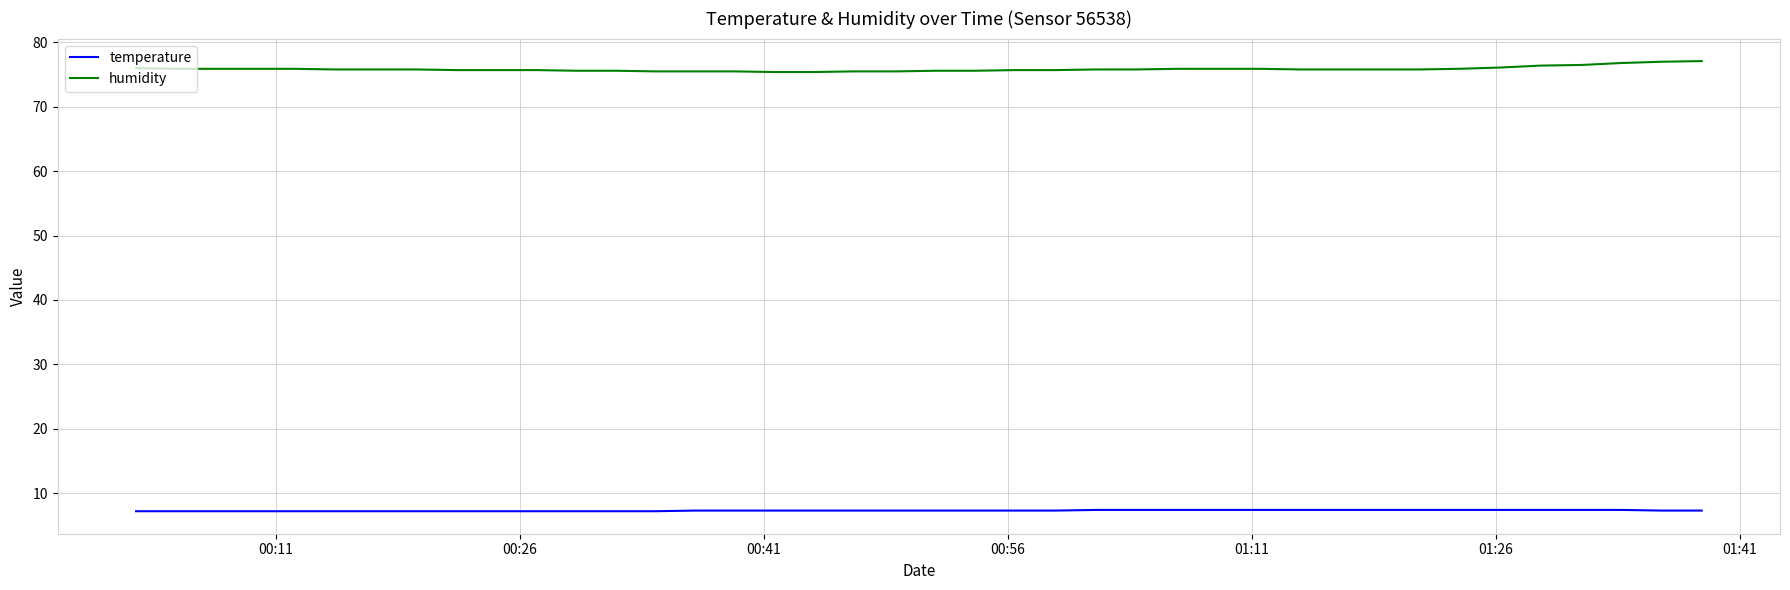

How many temperature values are between 7 and 8?

40